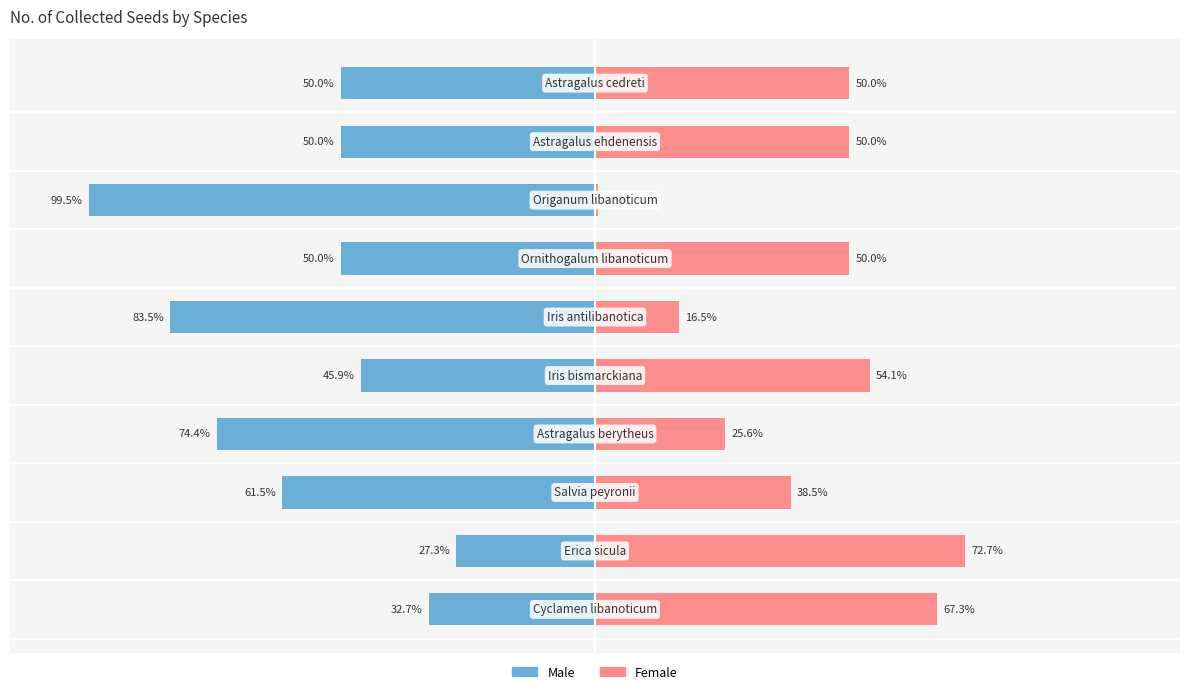

How many bars are there in each group?

2